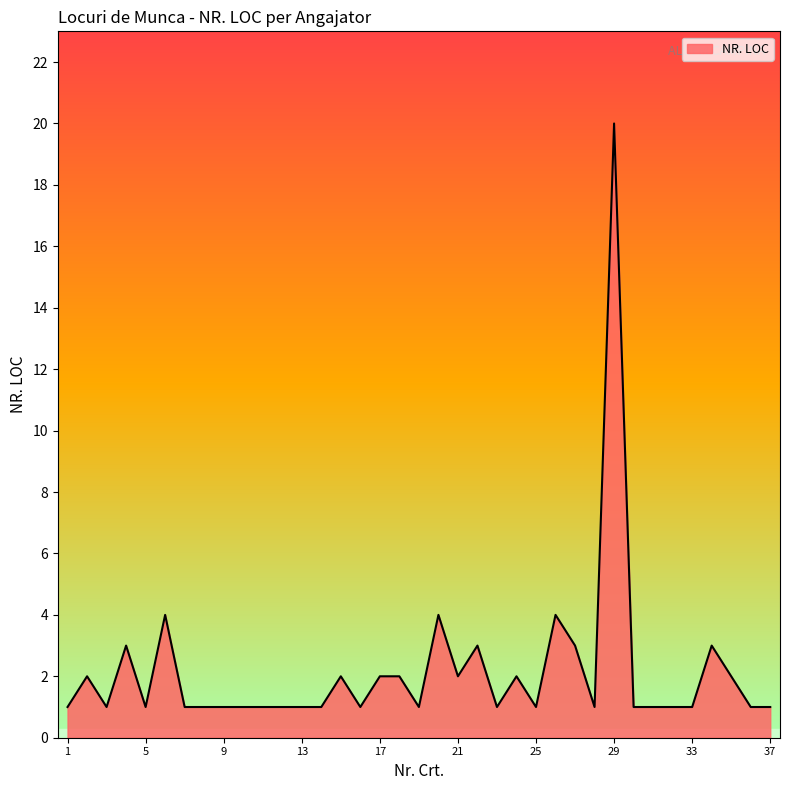

What is the average value?

2